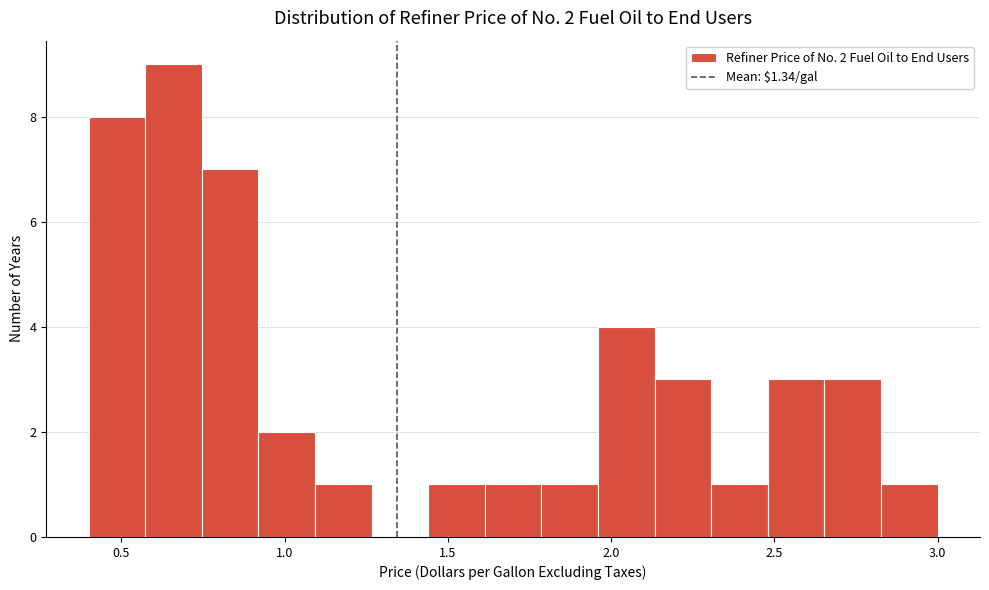

Around what value on the x-axis is the tallest bar? Give the approximate position of its centre, as read against the axis.

0.65